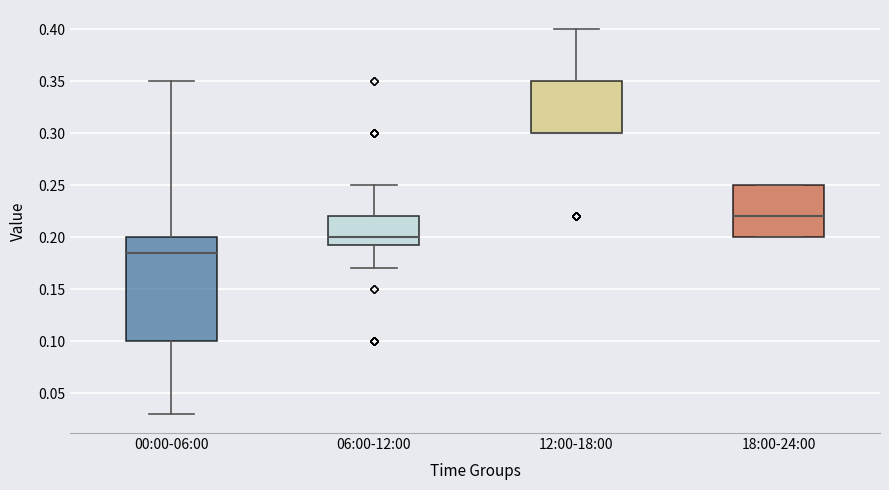

Reading left to right, transcribe this box plot: for each box, give where its median line is, the range the box spans, and where its two whiskers end, as read against the y-axis. The values are not printed on the chart, so give them approximately, as read against the axis.

00:00-06:00: median 0.185, box 0.100 to 0.200, whiskers 0.030 to 0.350
06:00-12:00: median 0.200, box 0.195 to 0.220, whiskers 0.170 to 0.250
12:00-18:00: median 0.300 (drawn on the box's lower edge), box 0.300 to 0.350, whiskers 0.300 to 0.400
18:00-24:00: median 0.220, box 0.200 to 0.250, whiskers 0.200 to 0.250